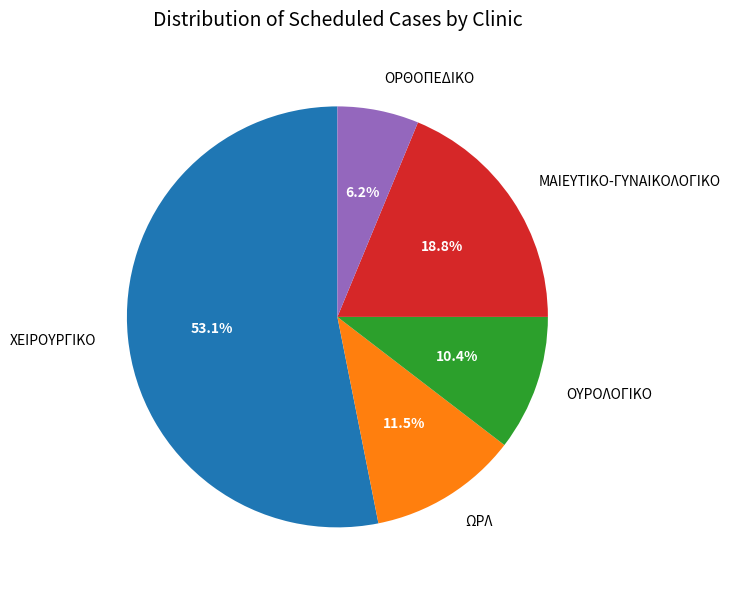

To the nearest percent, what is the average slice percentage?

20%